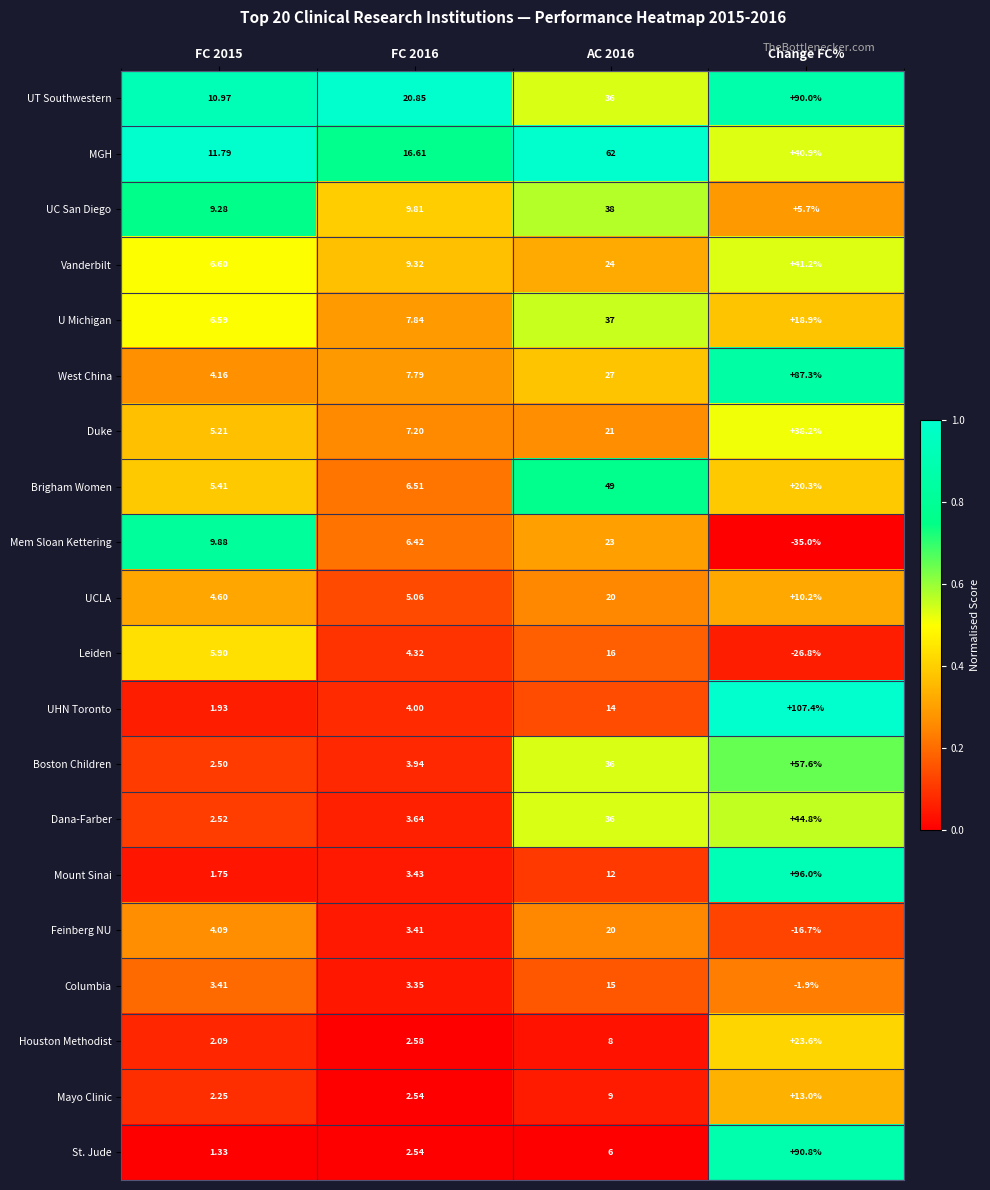

Which category has the highest value in the Boston Children series?

Change FC%